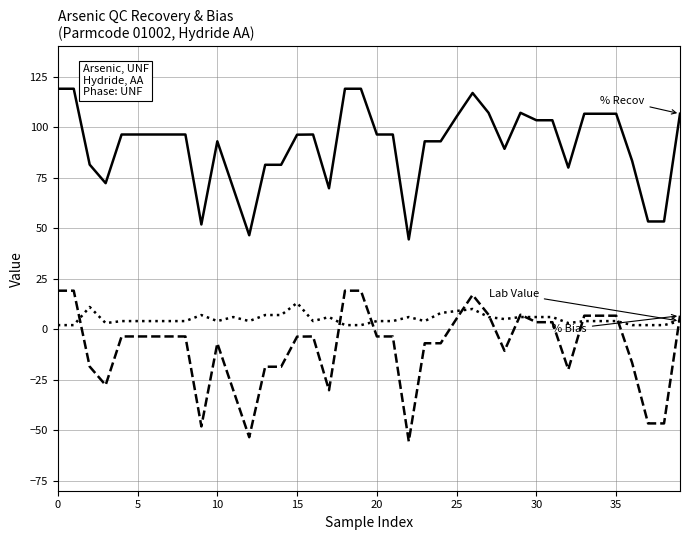

What is the minimum value shown in the chart?

-55.6